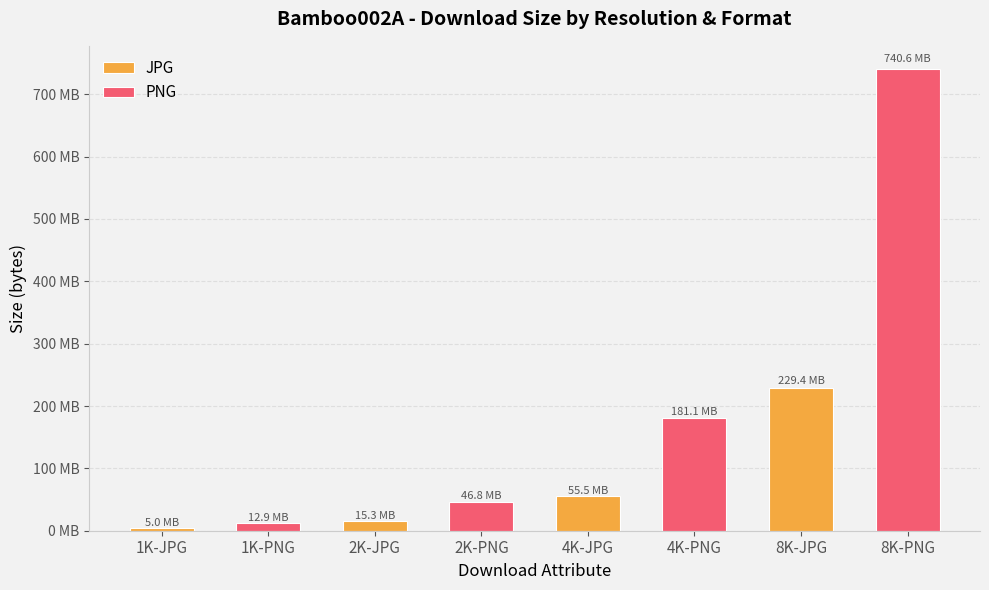

Which series has the largest total across all categories?

PNG